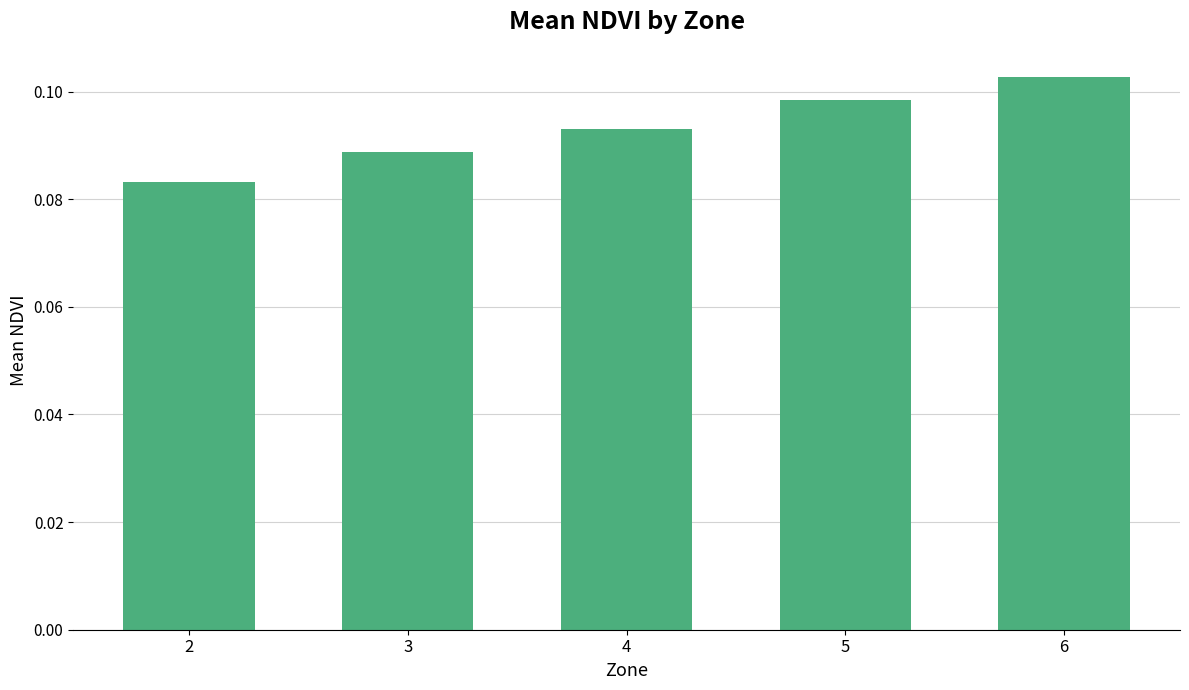

At which category does the chart reach its peak across all series?

6